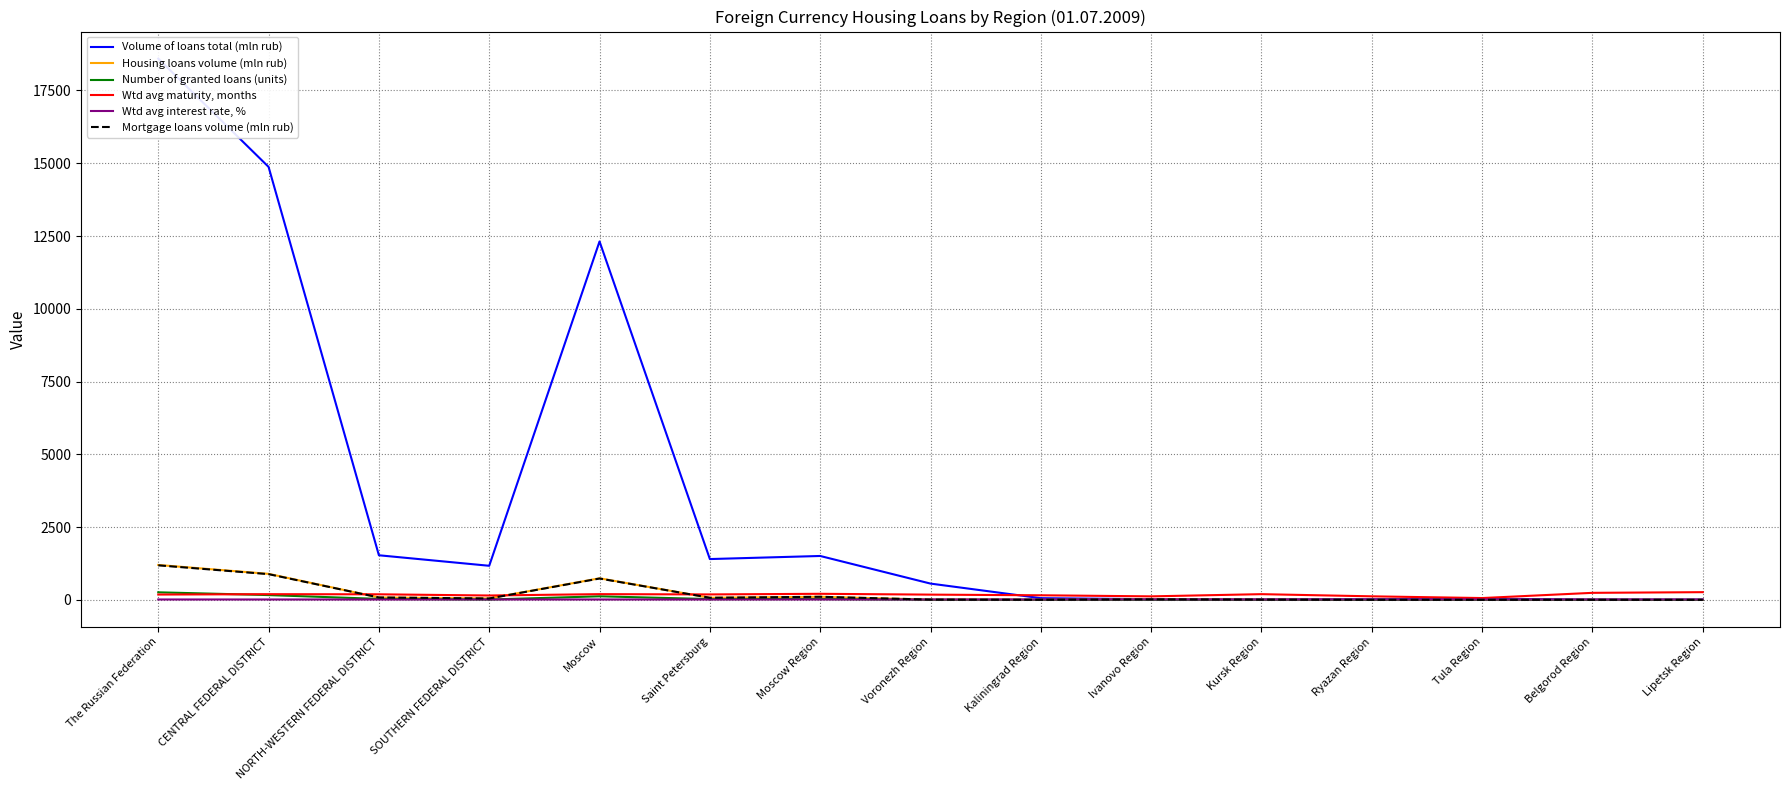

What is the difference between the second highest and second lowest values in the Volume of loans total (mln rub) series?

14866.4